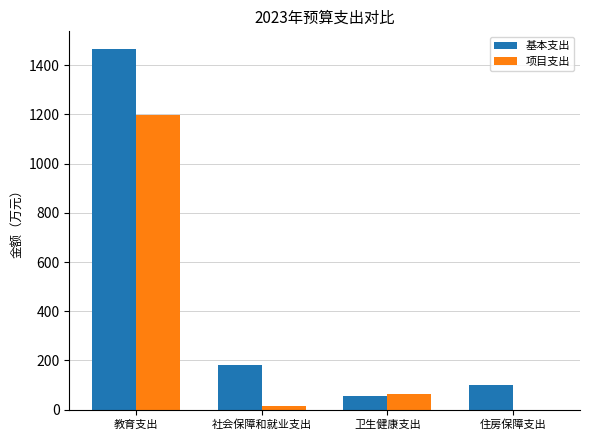

True or false: 项目支出 has a value of 762.4 at 教育支出.

False